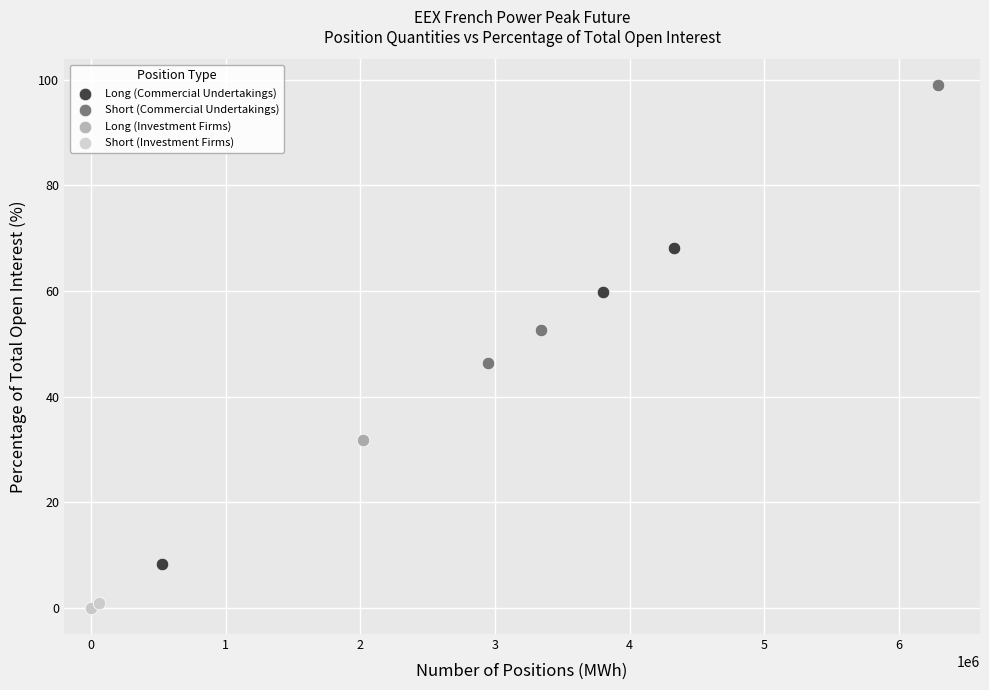

Which series reaches the maximum Y coordinate?

Short (Commercial Undertakings)